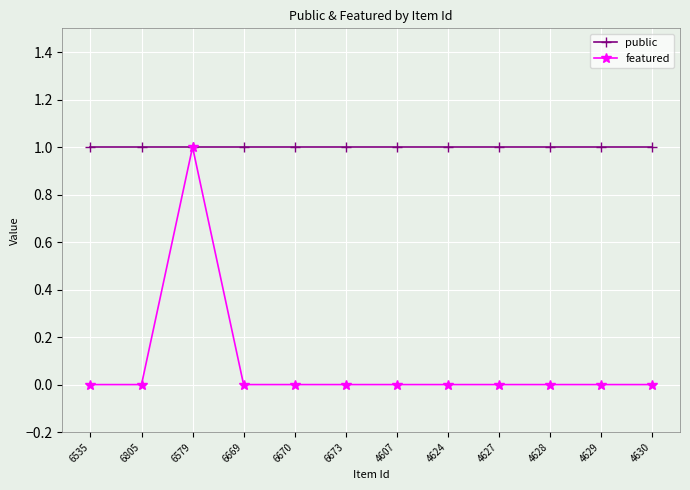

Is it true that public equals 1 at 6673?

True